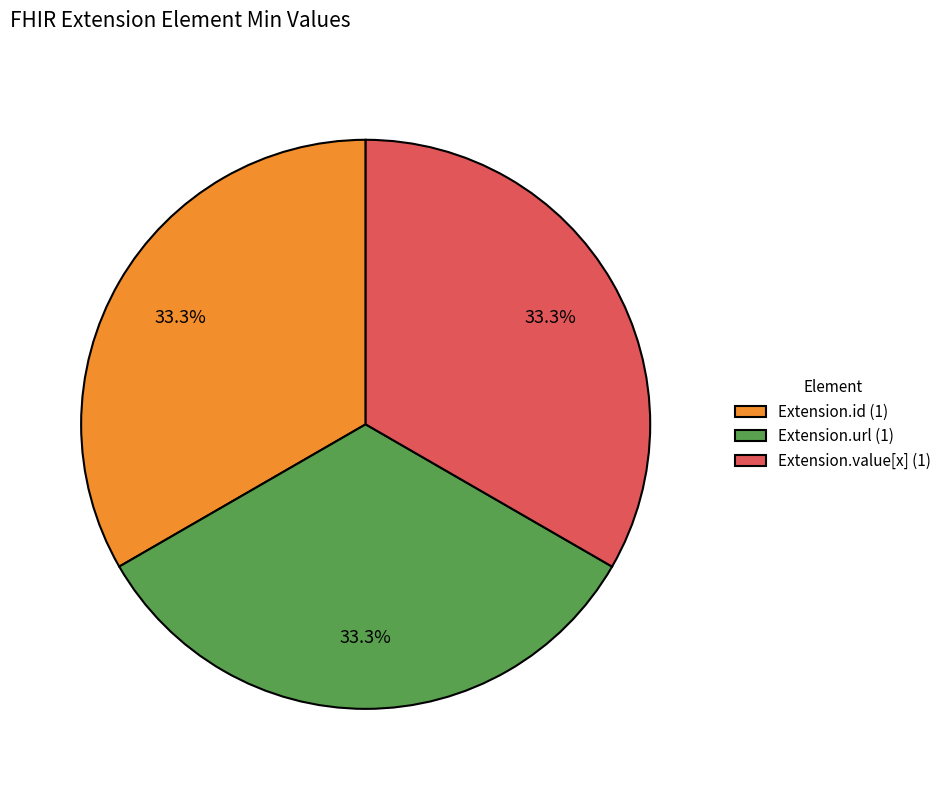

Count the number of slices in the pie.

3